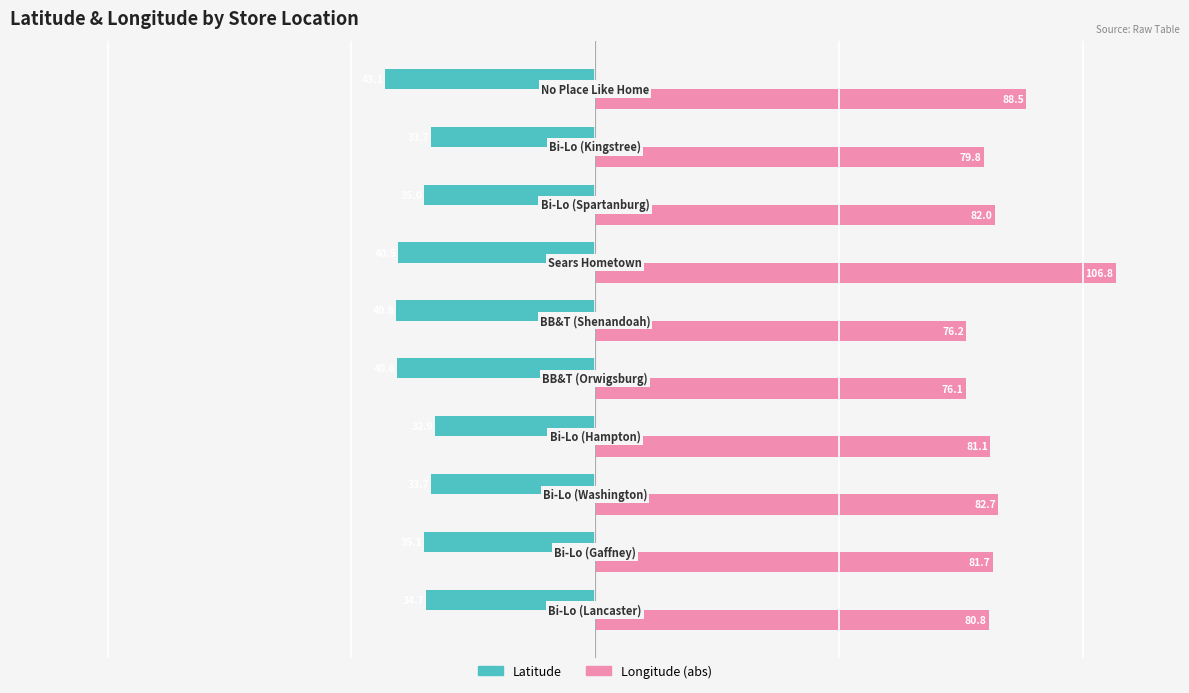

What is the minimum value shown in the chart?

-43.1